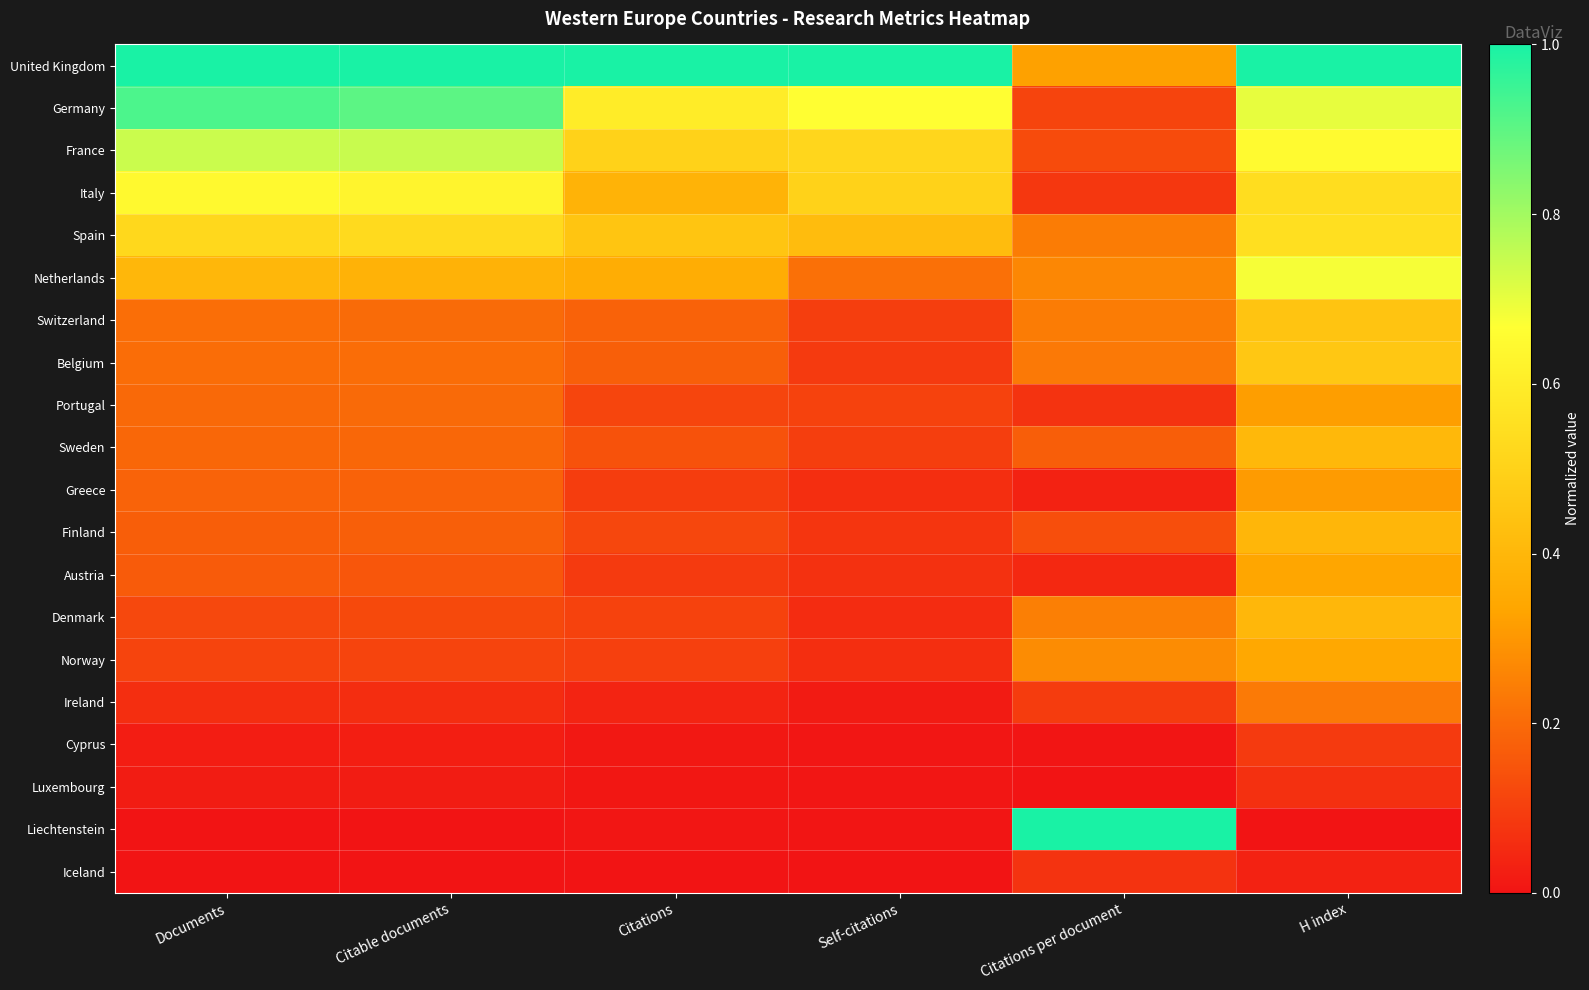

What is the spread (max minus min) of values at Citable documents?

1.0